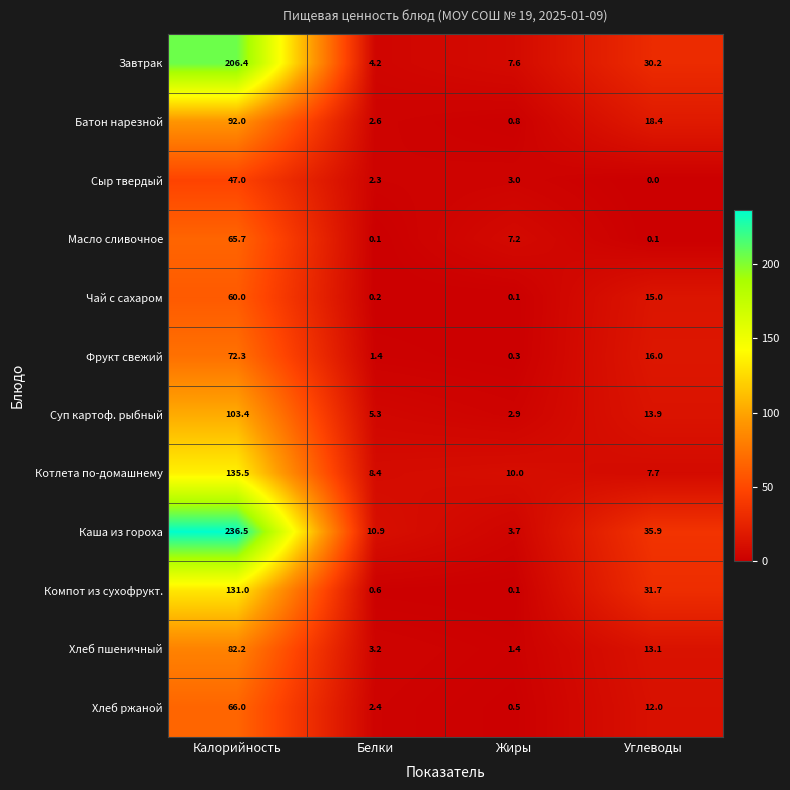

What is the sum of all Котлета по-домашнему values?

161.6